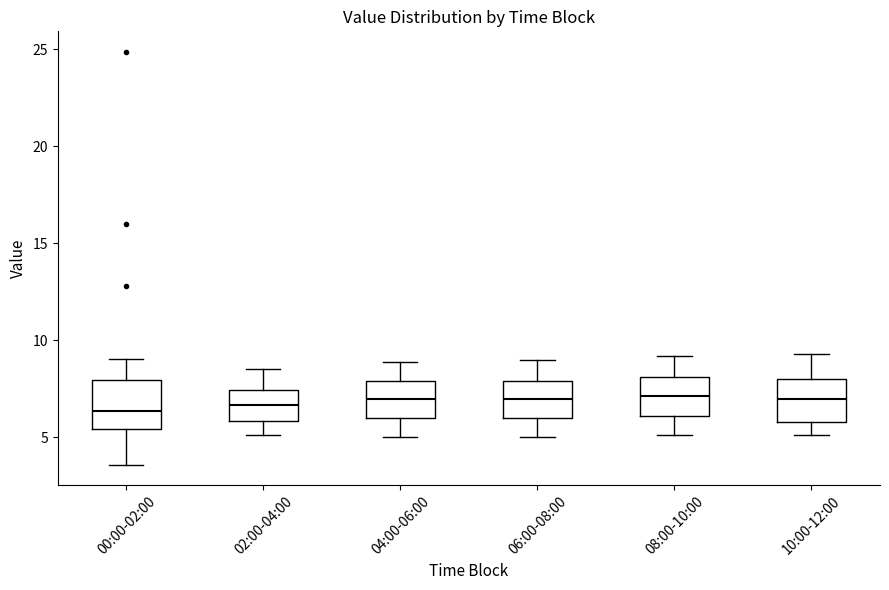

Reading left to right, read every box against the y-axis: the position of its median line, the range the box covers, and the ends of its whiskers. The values are not printed on the chart, so give them approximately, as read against the axis.

00:00-02:00: median 6.5, box 5.5 to 8.0, whiskers 3.5 to 9.0
02:00-04:00: median 6.5, box 6.0 to 7.5, whiskers 5.0 to 8.5
04:00-06:00: median 7.0, box 6.0 to 8.0, whiskers 5.0 to 9.0
06:00-08:00: median 7.0, box 6.0 to 8.0, whiskers 5.0 to 9.0
08:00-10:00: median 7.0, box 6.0 to 8.0, whiskers 5.0 to 9.0
10:00-12:00: median 7.0, box 6.0 to 8.0, whiskers 5.0 to 9.5